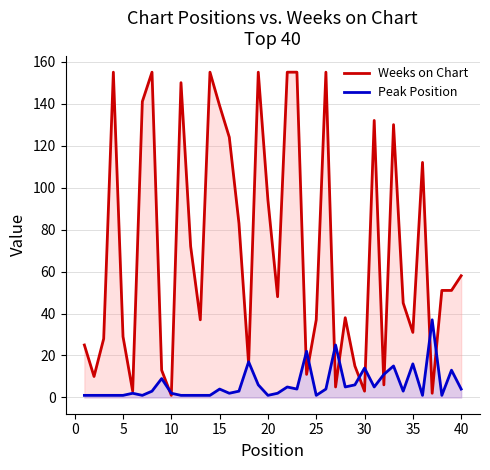

Which series ends up on top after the final intersection of Weeks on Chart and Peak Position?

Weeks on Chart